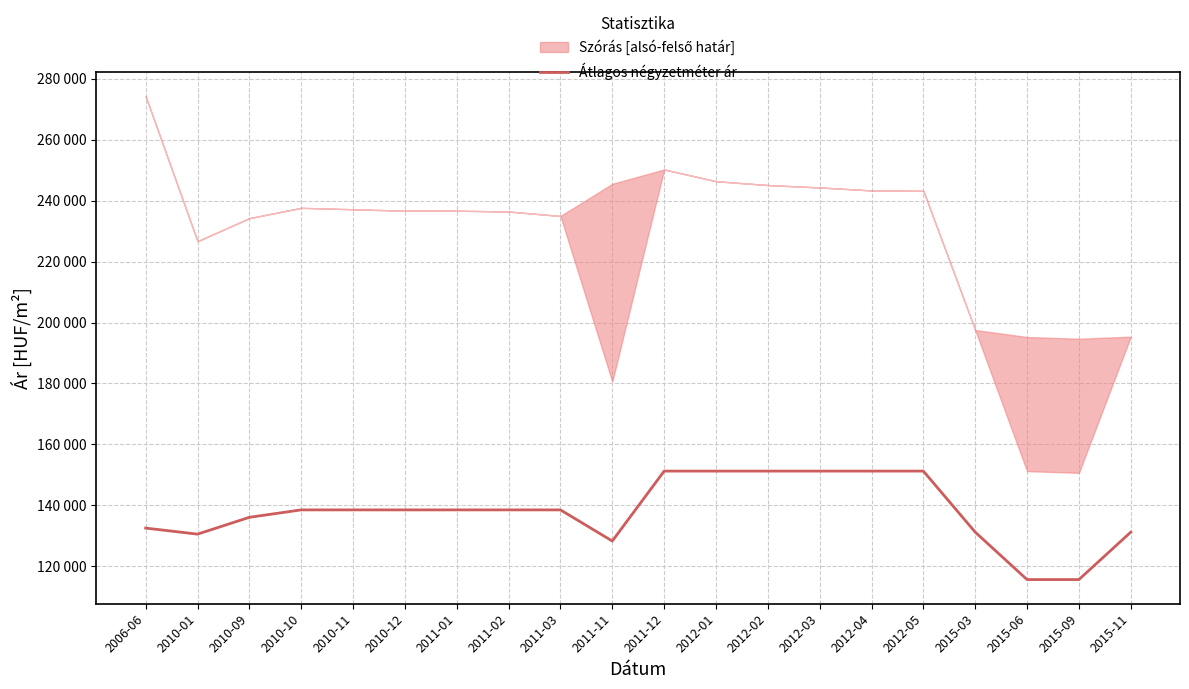

How many data points are above 138461?

6